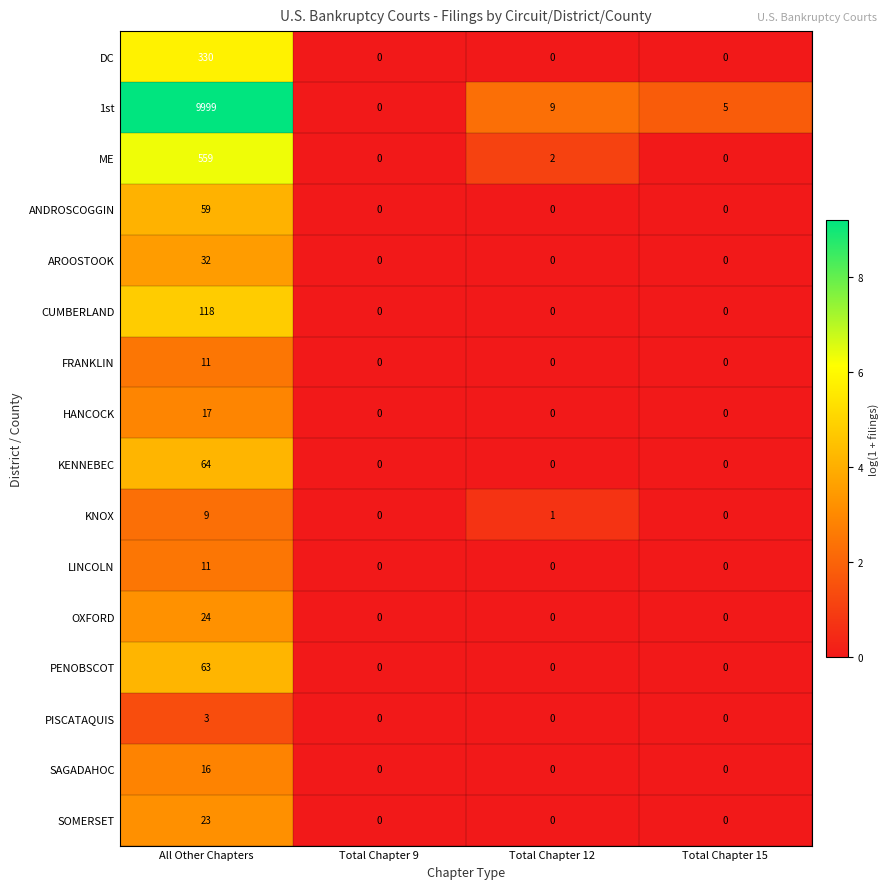

Count the OXFORD values in the range 0 to 24.

4